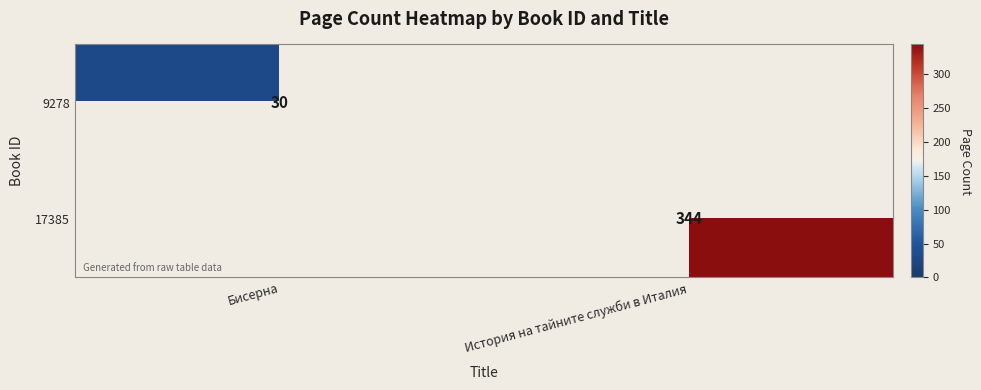

True or false: 17385 has a value of 616 at История на тайните служби в Италия.

False